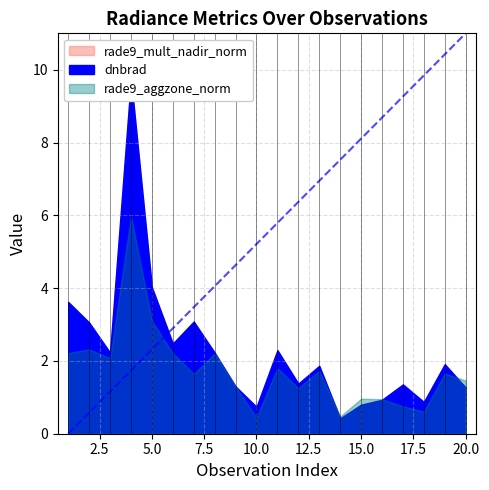

How many values in the rade9_aggzone_norm series are below 1?

6